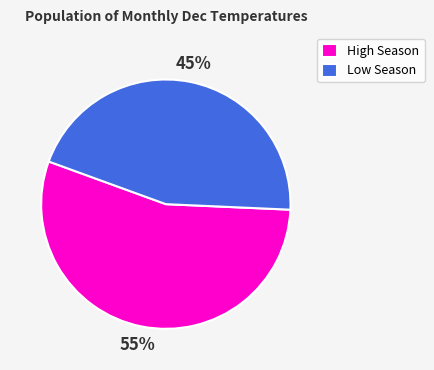

Which category has the biggest portion of the pie?

High Season